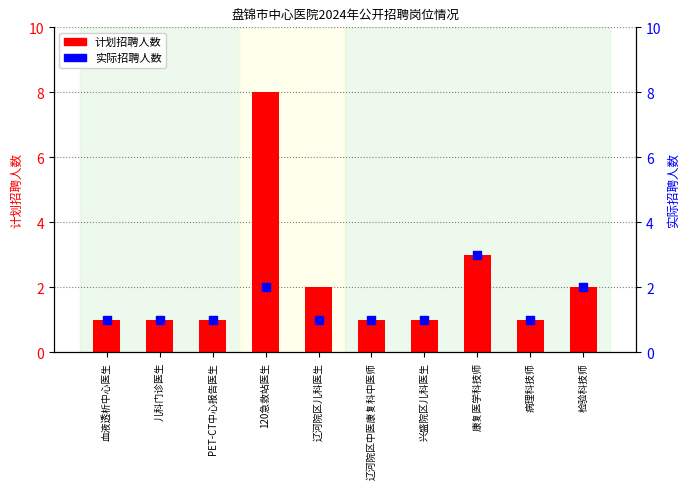

At which category is the sum across all series the highest?

120急救站医生